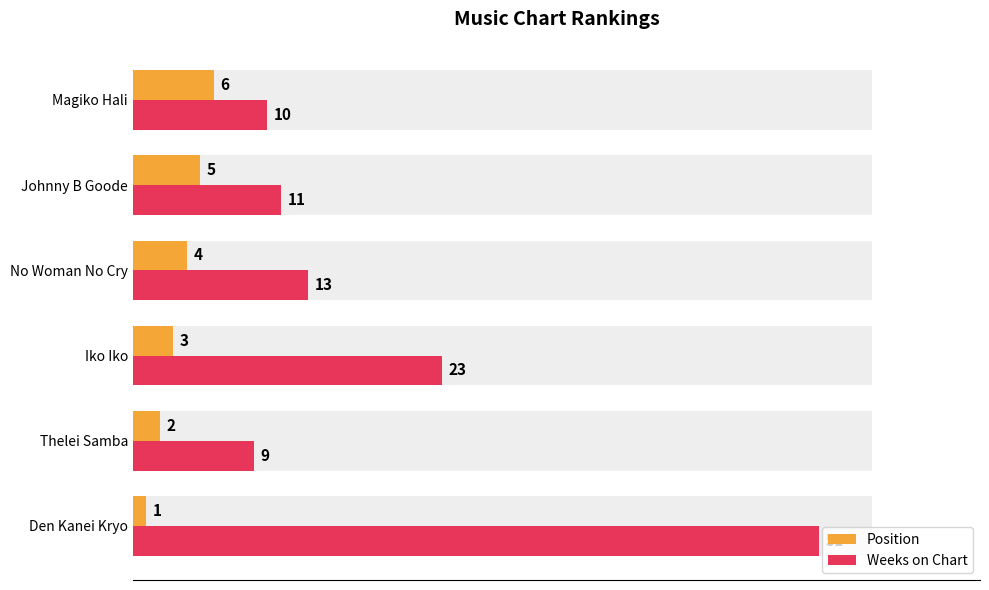

Reading left to right, list all the values displayed in this chart.

Position: 1	2	3	4	5	6
Weeks on Chart: 51	9	23	13	11	10